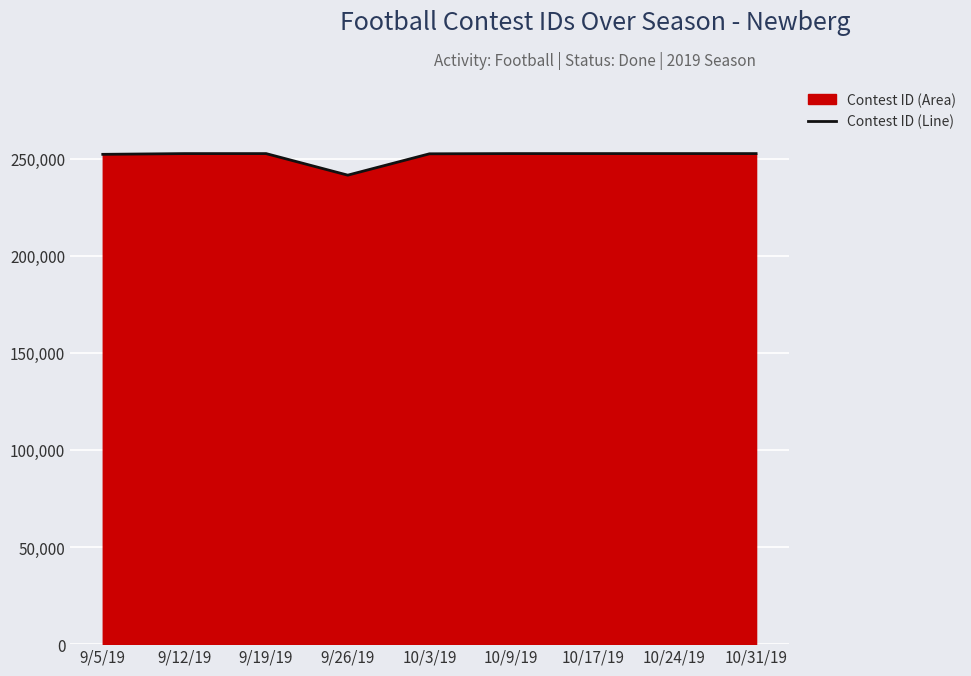

What is the value of the 3rd point from the left?

252581